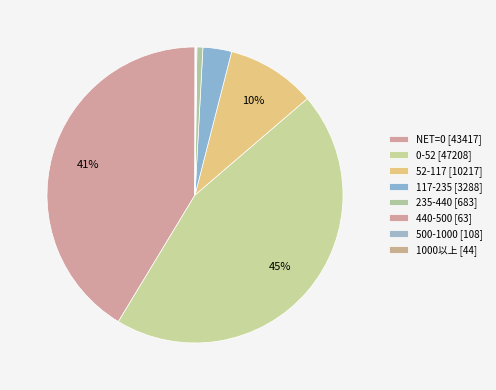

Count the number of slices in the pie.

8